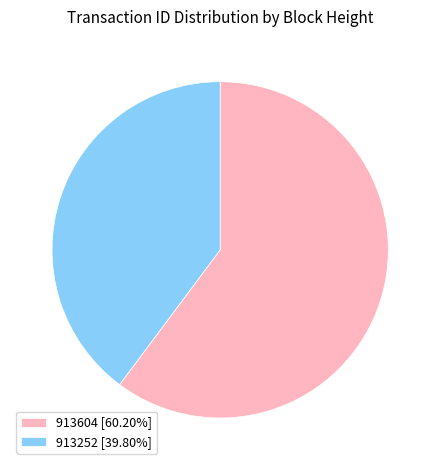

Approximately how many times larger is the value at 913252 [39.80%] compared to 913604 [60.20%]?

0.7